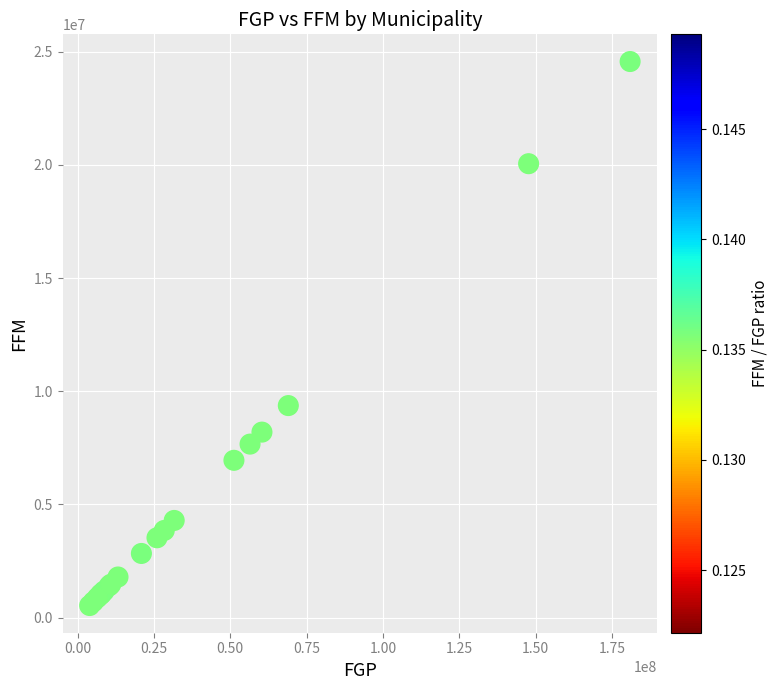

What Y value in the scatter plot is closest to 12549153?

9366653.9